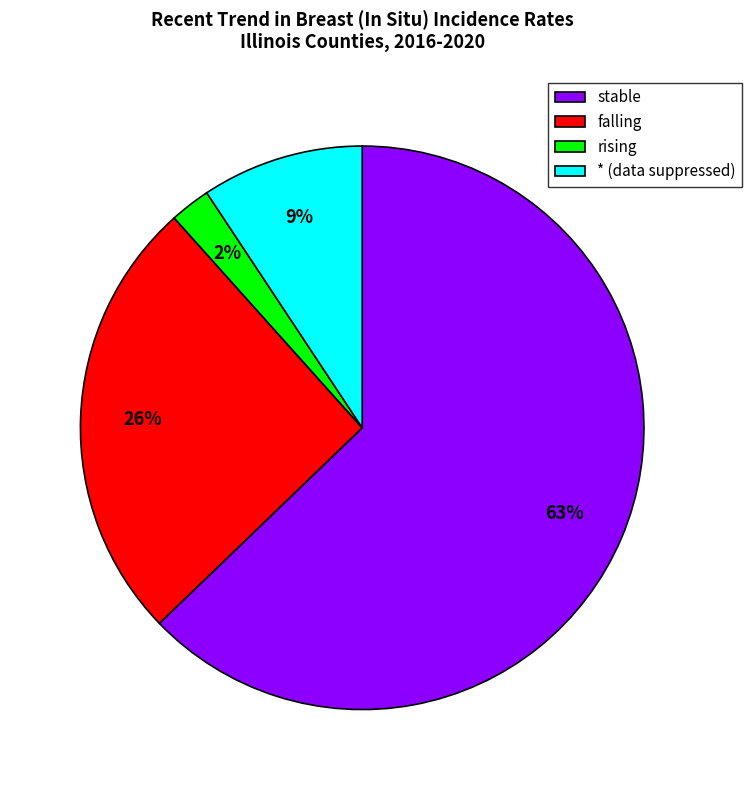

Which slice represents more than half of the pie?

stable